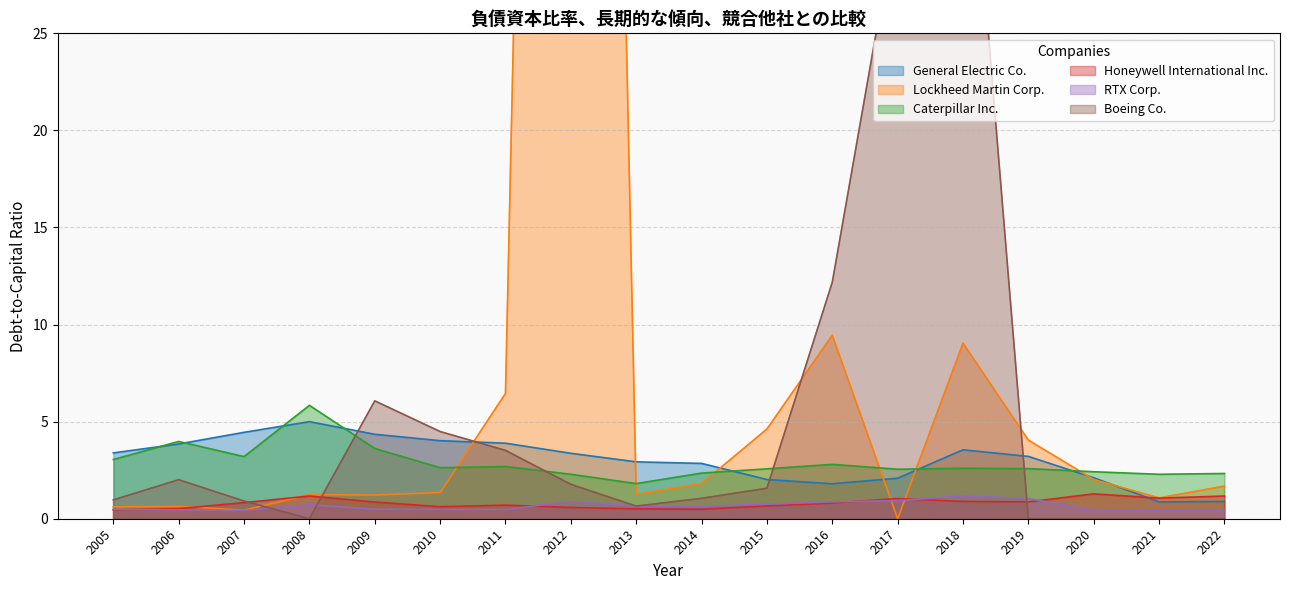

The Honeywell International Inc. series shows 0.8 at 2007. True or false?

True